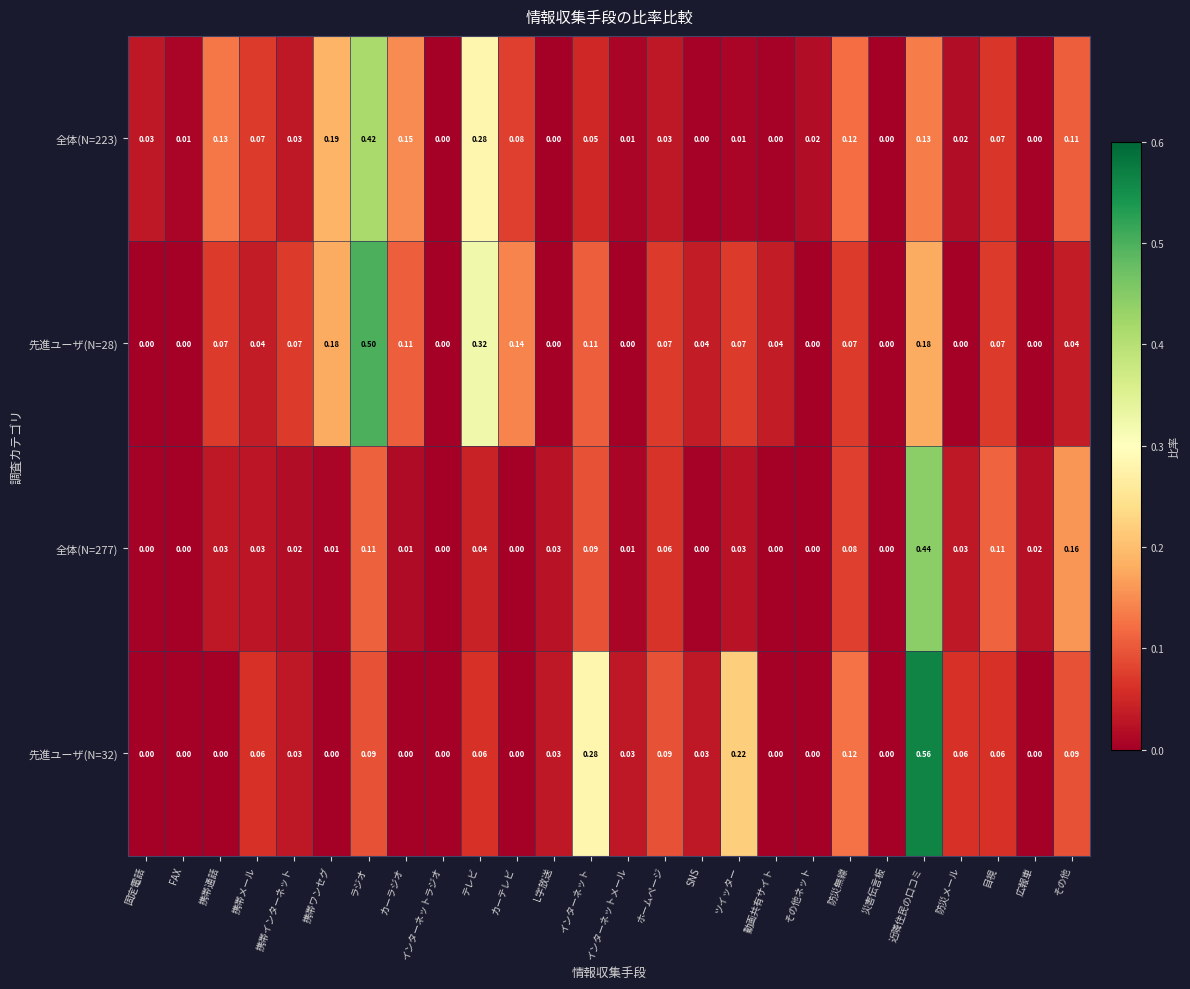

Which label corresponds to the largest value in the chart?

近隣住民の口コミ